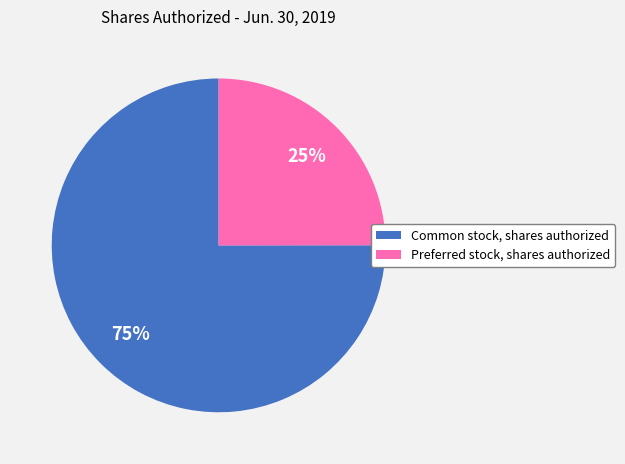

Rank the categories by value from lowest to highest.

Preferred stock, shares authorized, Common stock, shares authorized